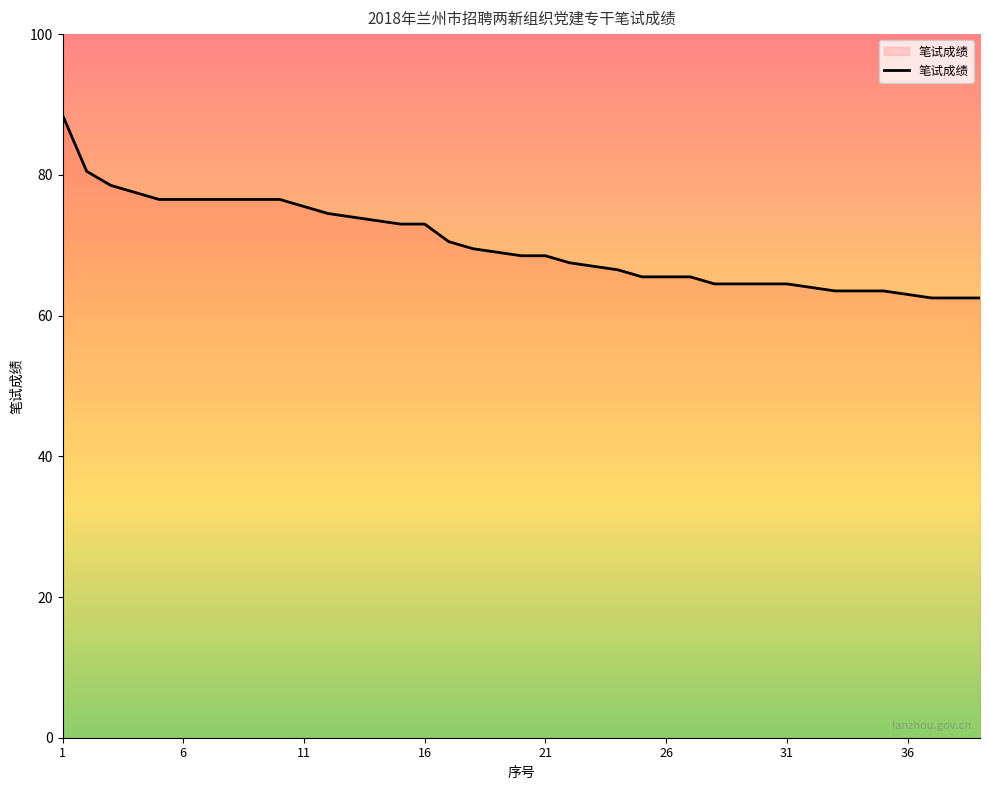

What is the minimum value shown in the chart?

62.5